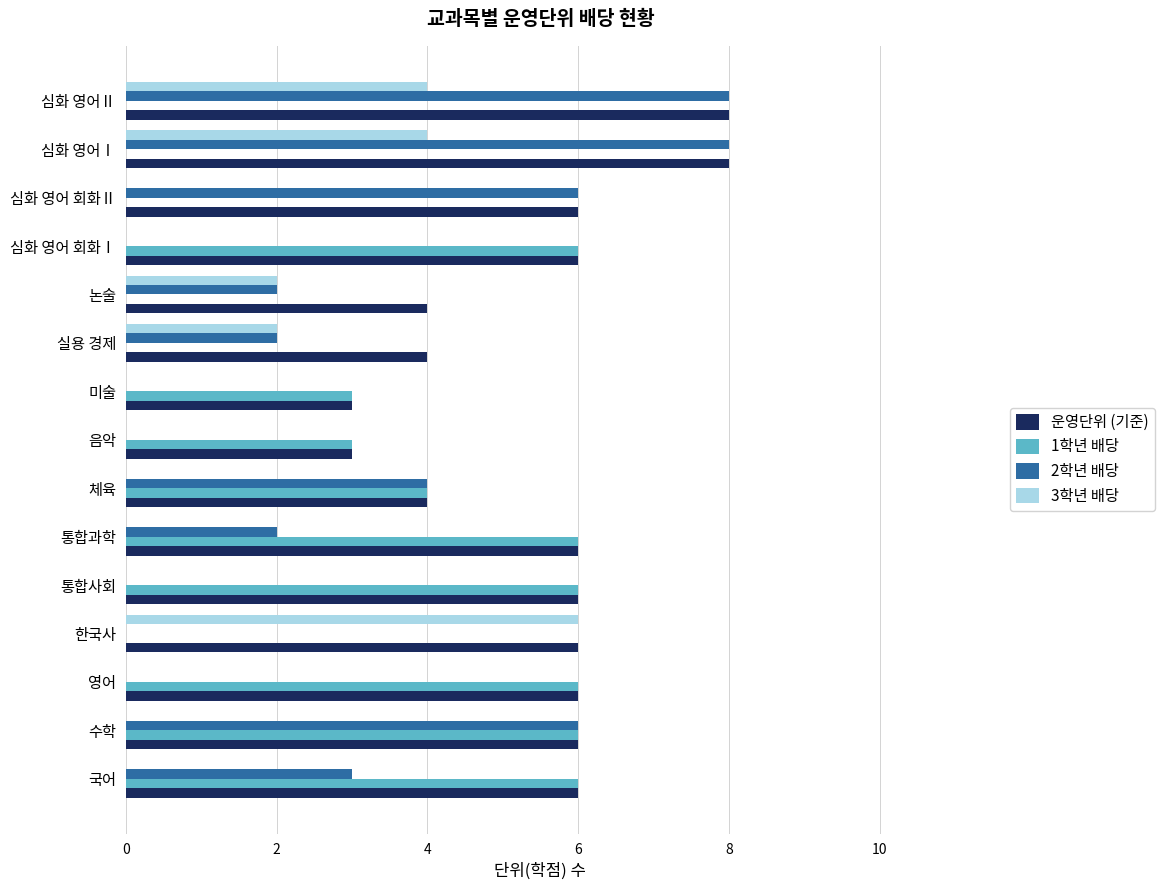

Is the value of 2학년 배당 at 통합과학 greater than the value of 운영단위 (기준) at 논술?

No